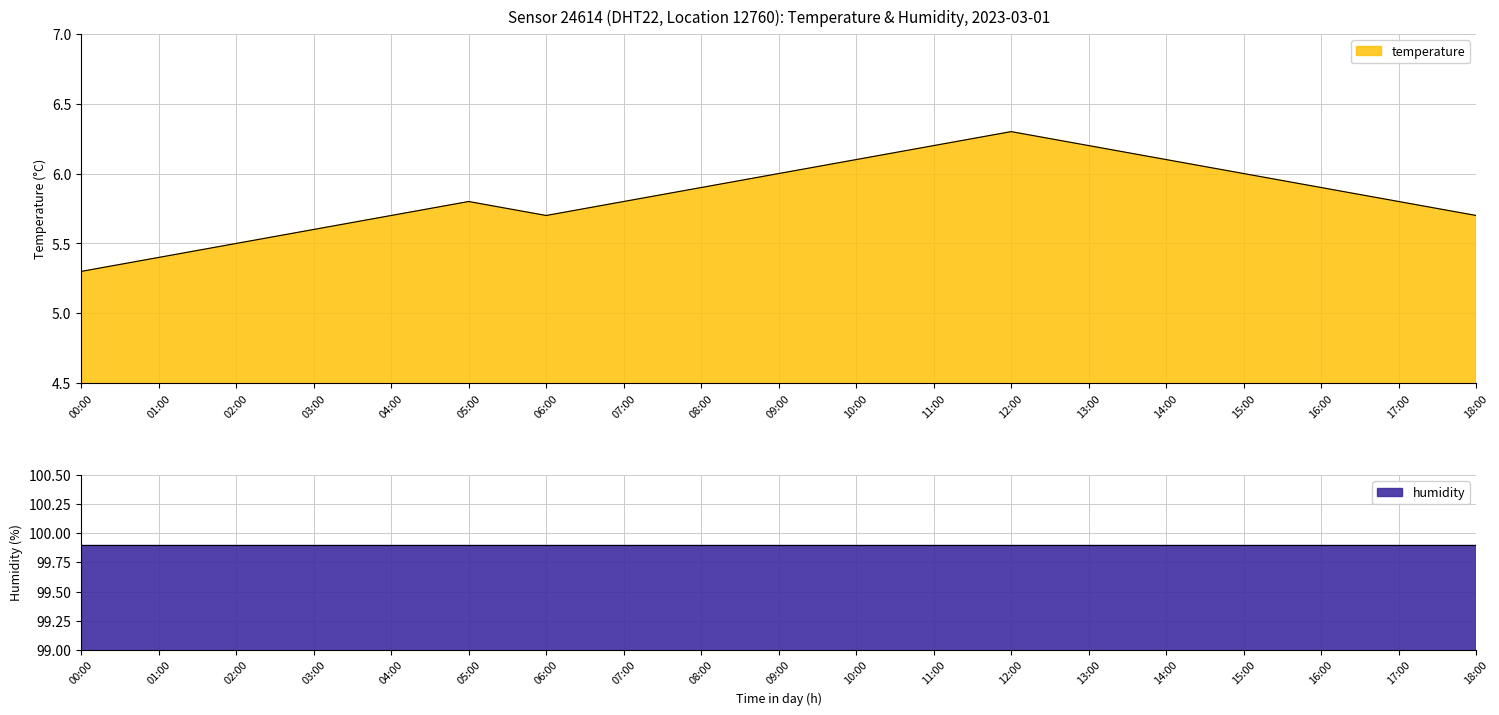

At which category does the data reach its first local valley?

06:00